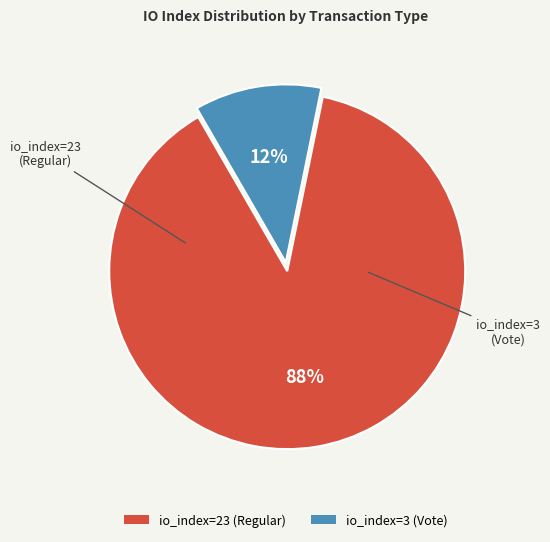

Between io_index=3 (Vote) and io_index=23 (Regular), which is larger?

io_index=23 (Regular)